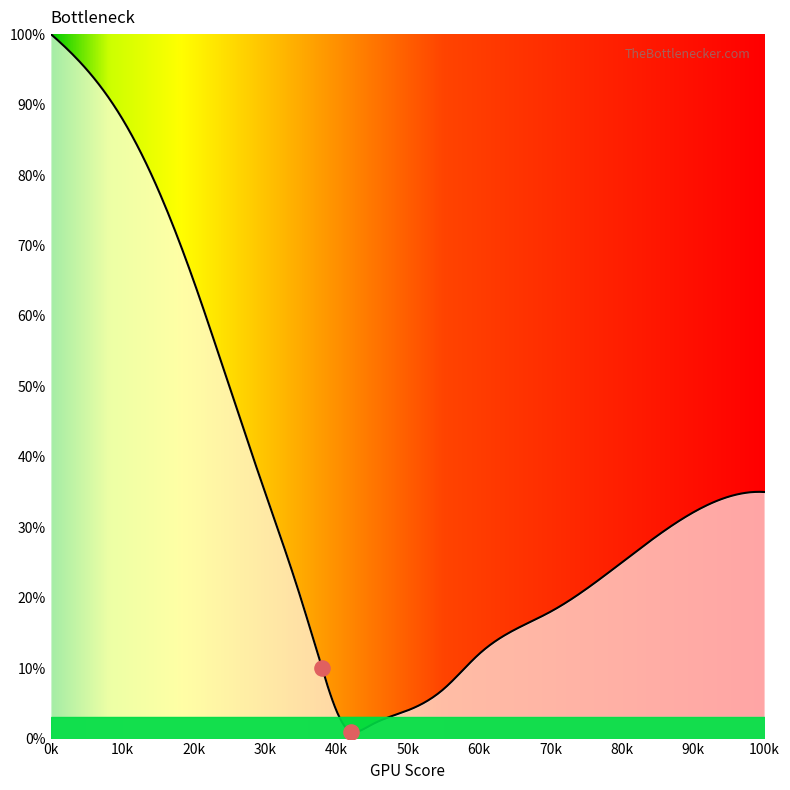

What is the change in value from 30 to 45?

-33